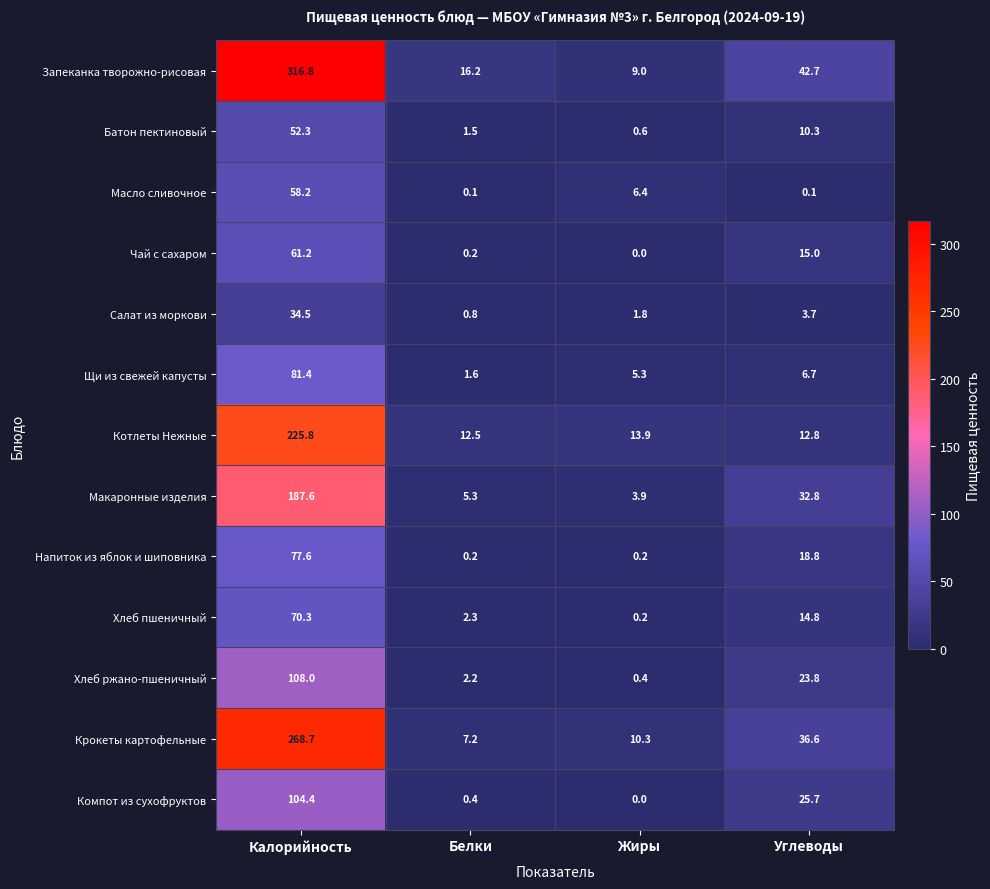

Which category has the highest value in the Котлеты Нежные series?

Калорийность